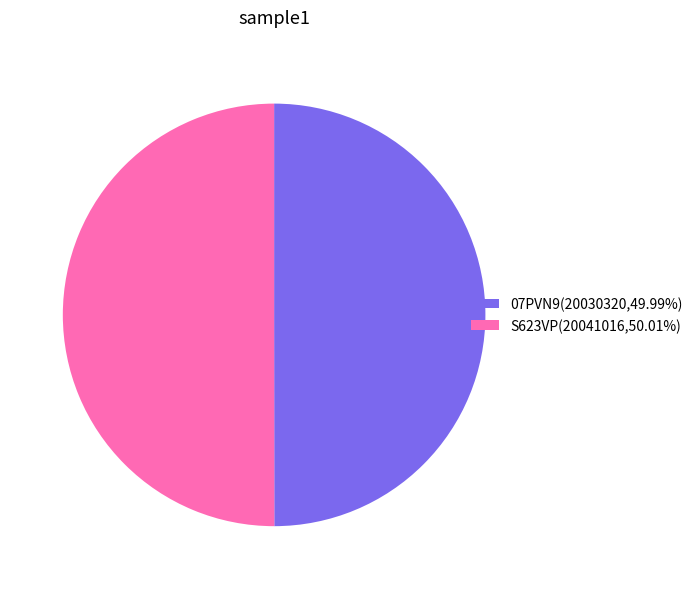

Approximately how many times larger is the value at 07PVN9(20030320,49.99%) compared to S623VP(20041016,50.01%)?

1.0